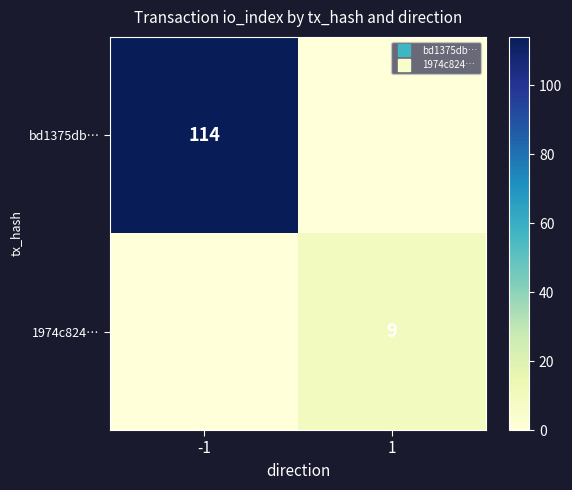

What is the difference between the highest and lowest values at 1?

9